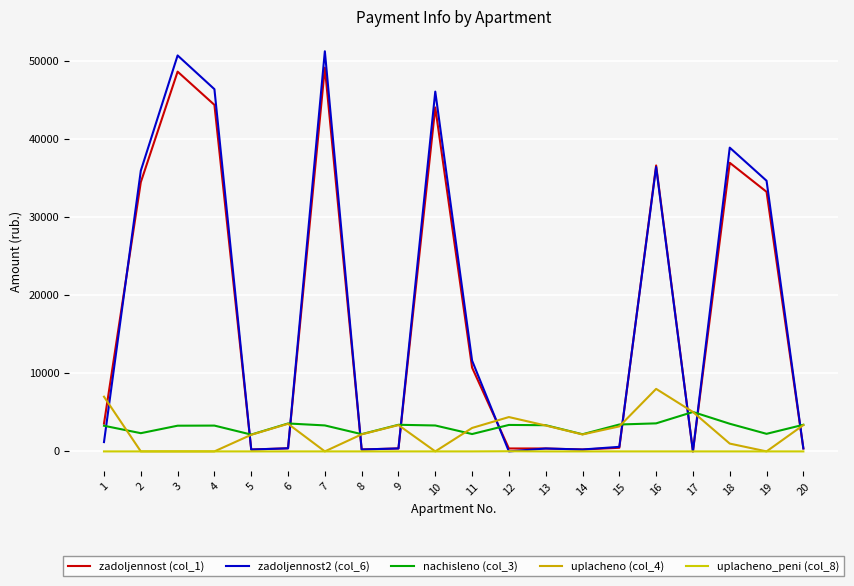

Which has a higher value, 7 or 17?

7